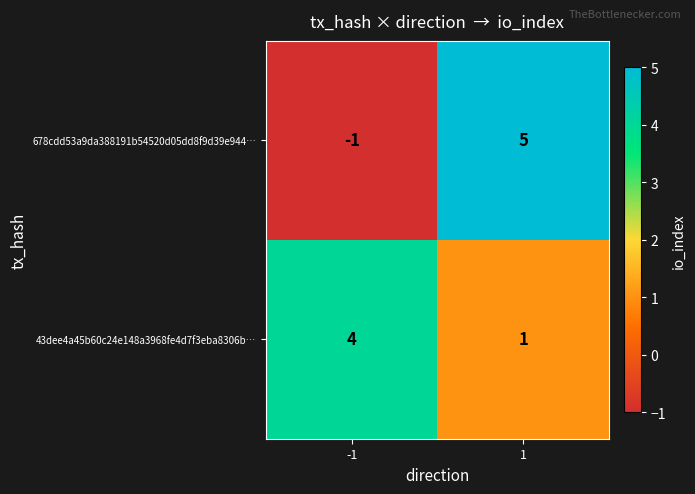

Reading left to right, transcribe all the data shown in this chart.

678cdd53a9da388191b54520d05dd8f9d39e944…: -1=-1	1=5
43dee4a45b60c24e148a3968fe4d7f3eba8306b…: -1=4	1=1